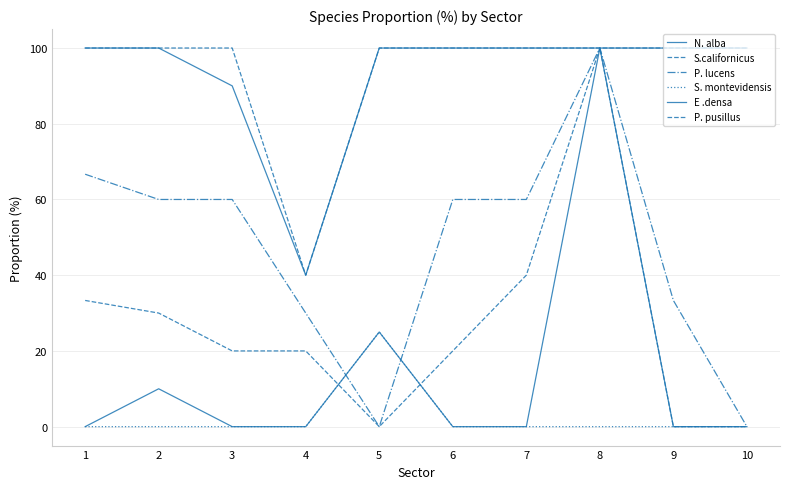

How many lines are shown in the chart?

6